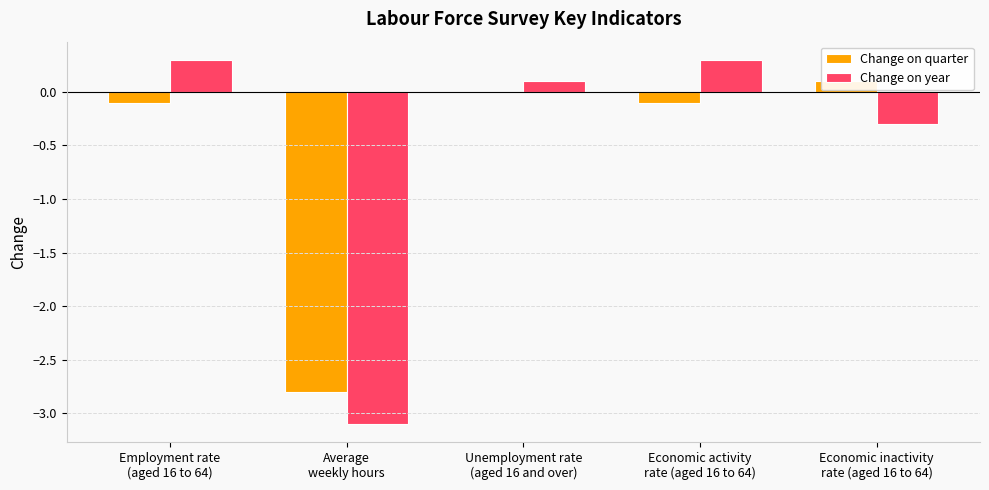

What is the spread (max minus min) of values at Employment rate
(aged 16 to 64)?

0.4